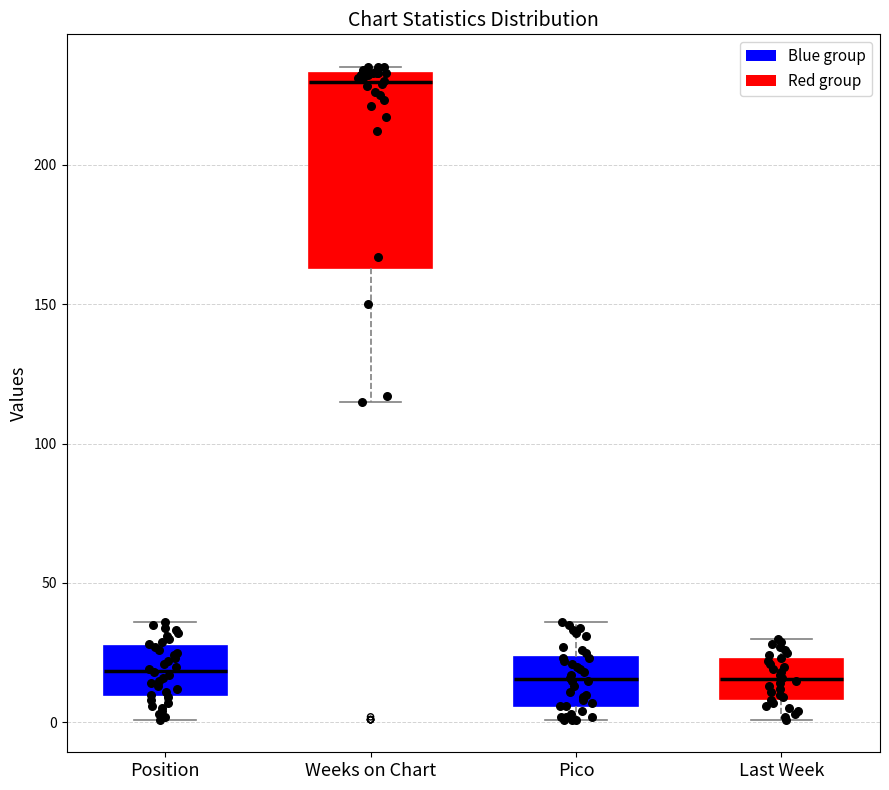

Which box's median line is the highest?

Weeks on Chart